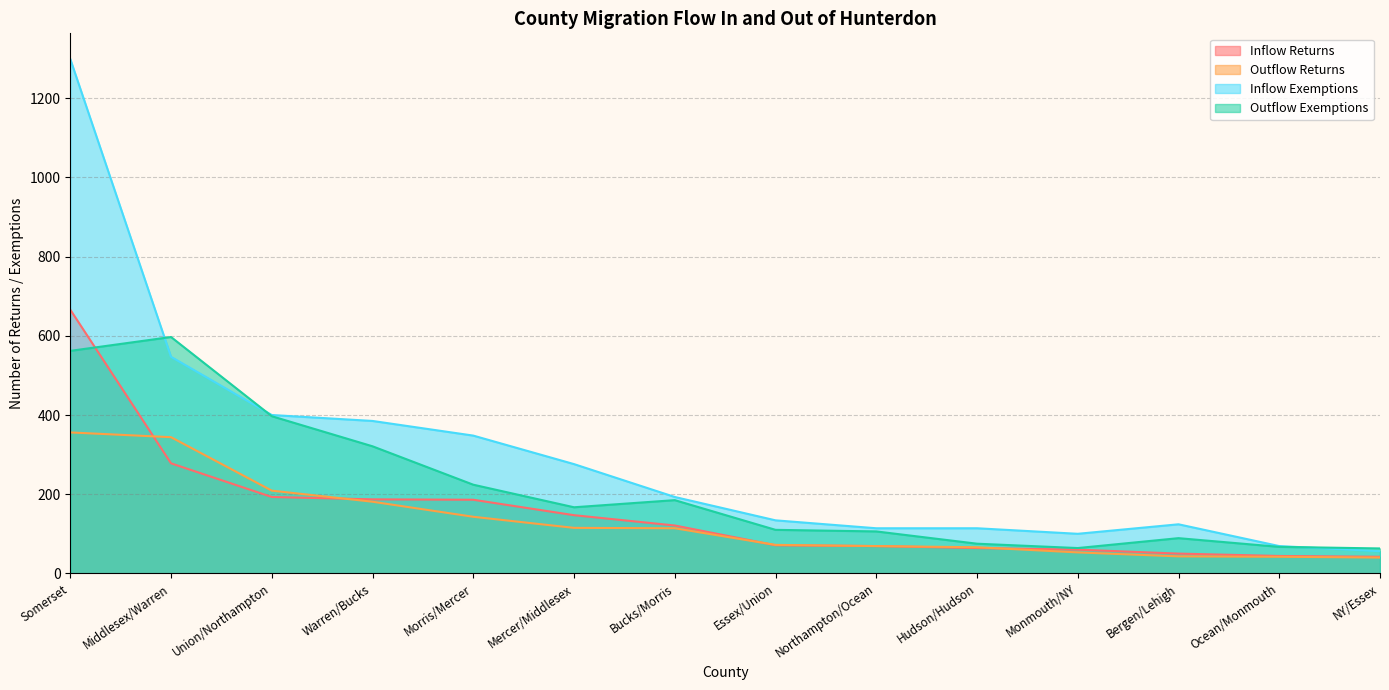

Rank the series by their maximum value, from lowest to highest.

Outflow Returns, Outflow Exemptions, Inflow Returns, Inflow Exemptions